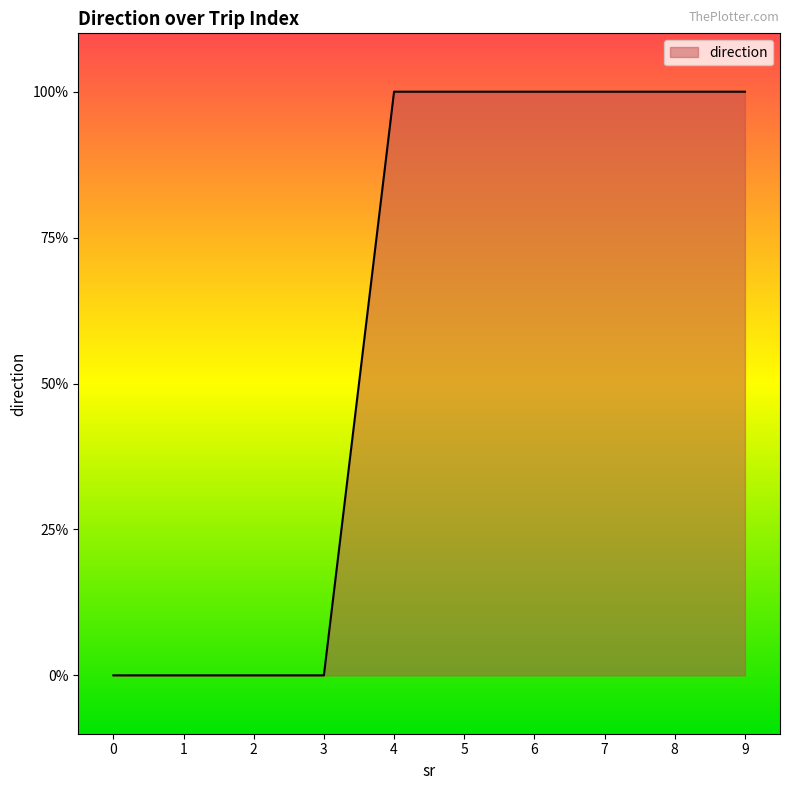

True or false: there are more than 1 points higher than both neighbors.

False